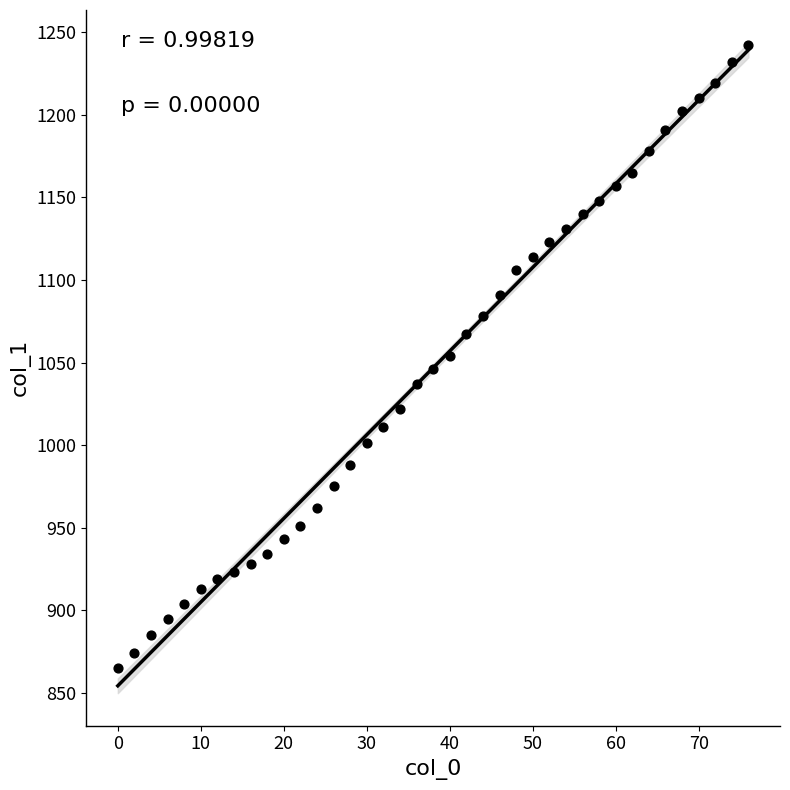

What is the range of X values (max minus min)?

76